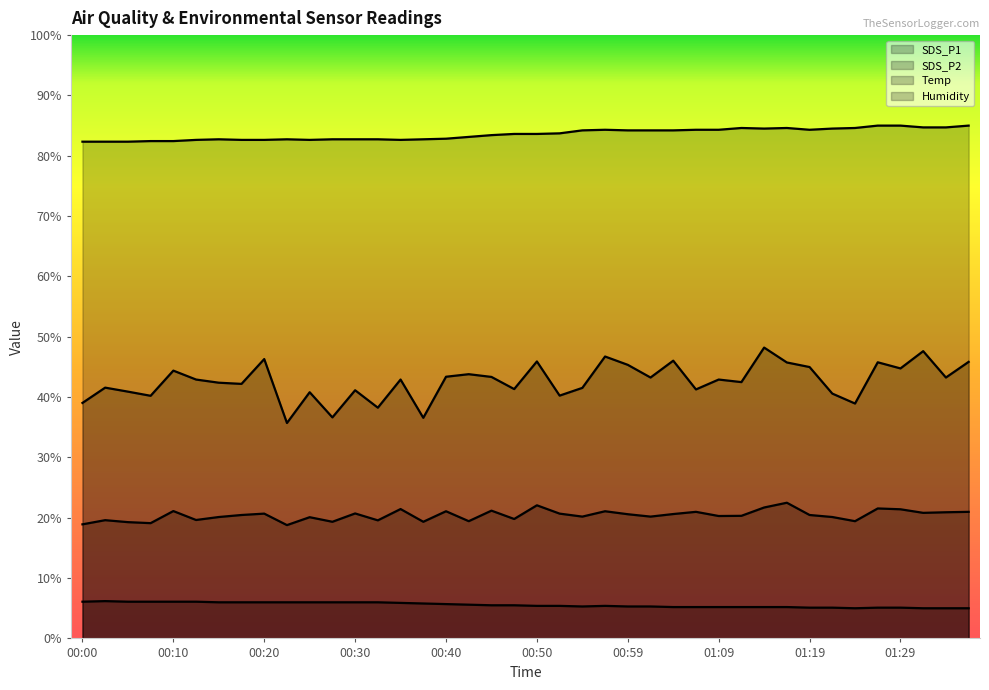

What is the difference between the highest and lowest values at 00:59?

78.9